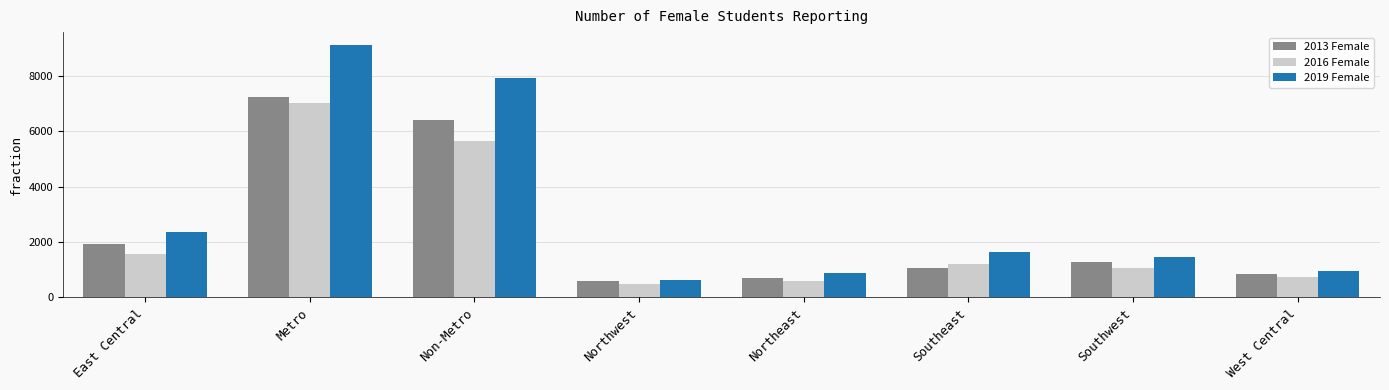

At how many categories does at least one series exceed 7151?

2